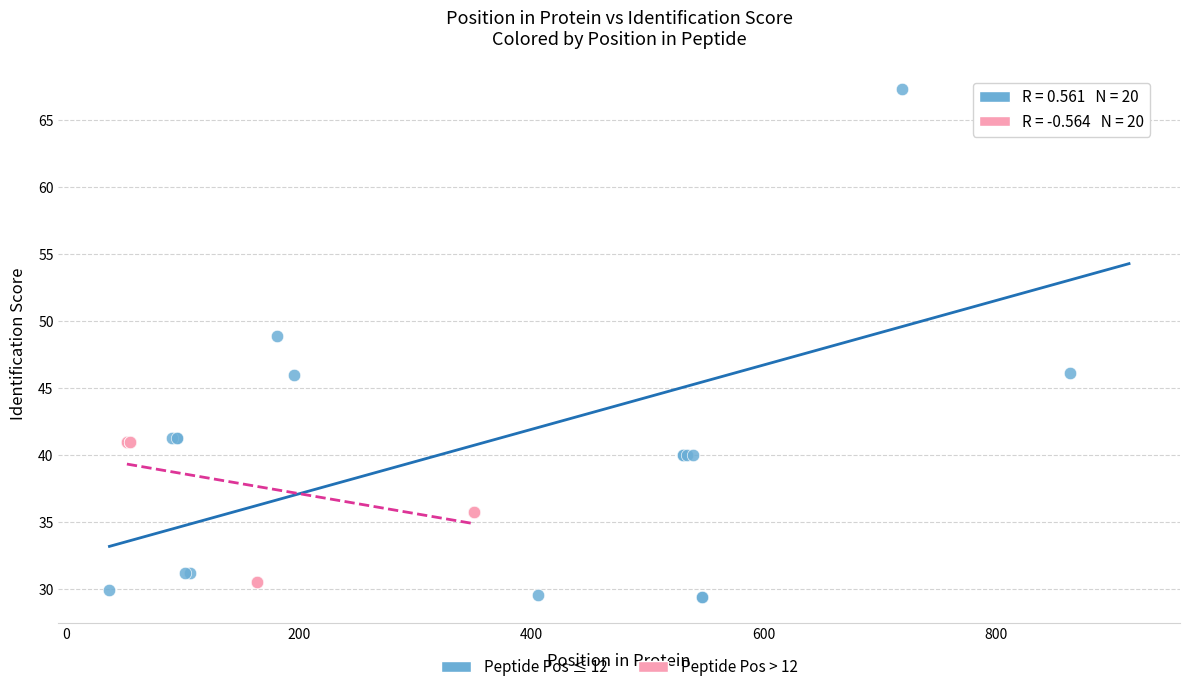

Which series has the largest Y range (max minus min)?

Peptide Pos ≤ 12